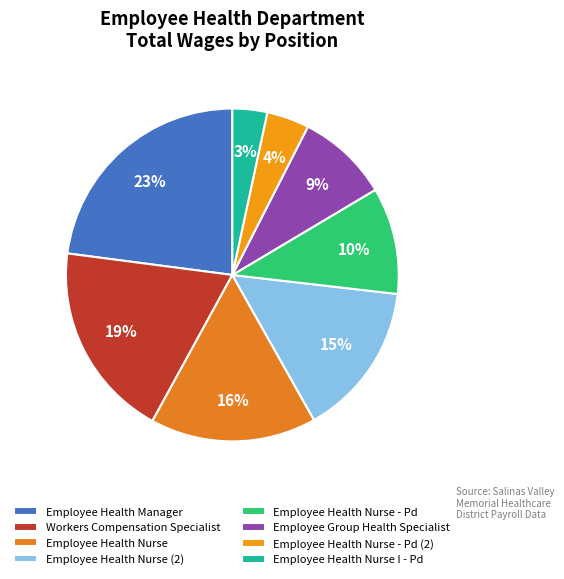

What is the ratio of the value at Employee Health Nurse to the value at Workers Compensation Specialist?

0.8